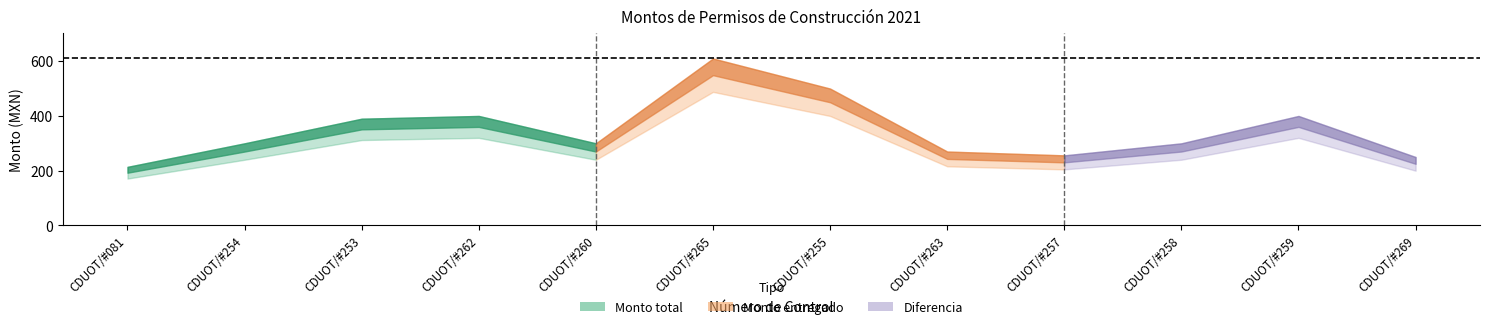

What is the value of the Monto total point at the 3rd from the left?

390